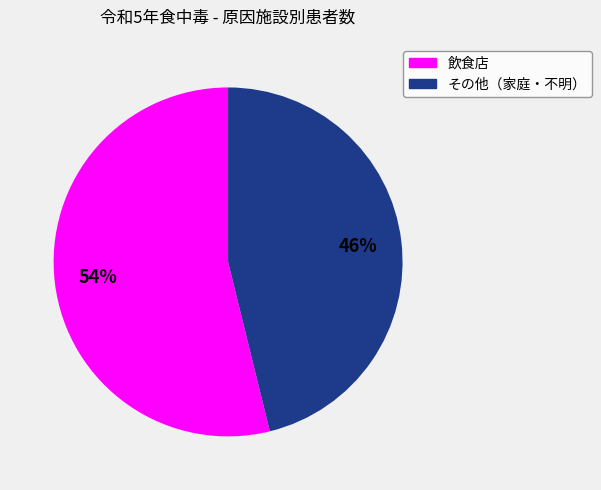

Count the number of slices in the pie.

2